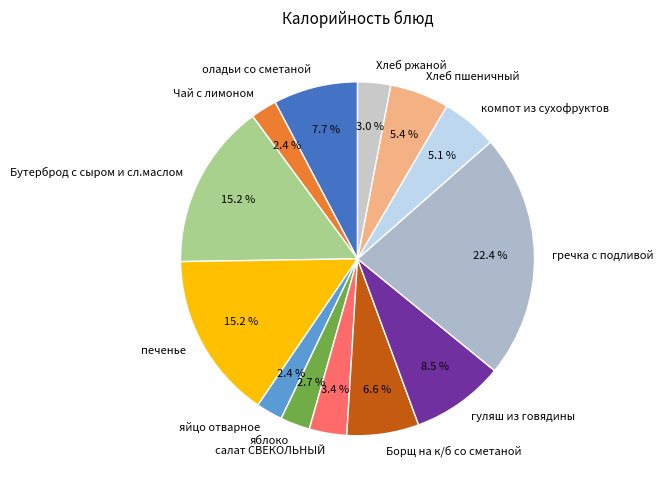

To the nearest percent, what is the difference between the largest and smallest slice percentages?

20%